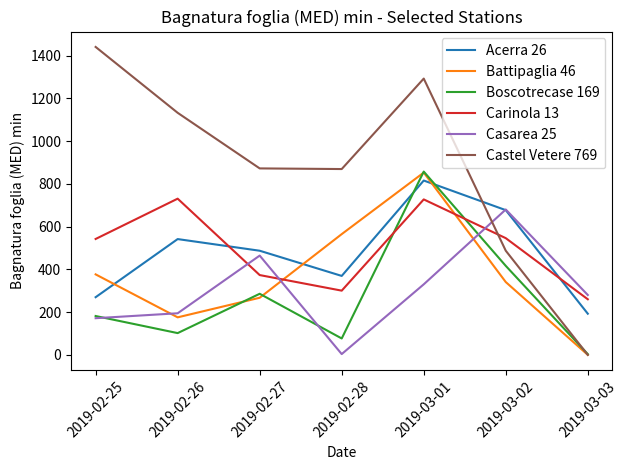

Rank the categories by Acerra 26 value from lowest to highest.

2019-03-03, 2019-02-25, 2019-02-28, 2019-02-27, 2019-02-26, 2019-03-02, 2019-03-01